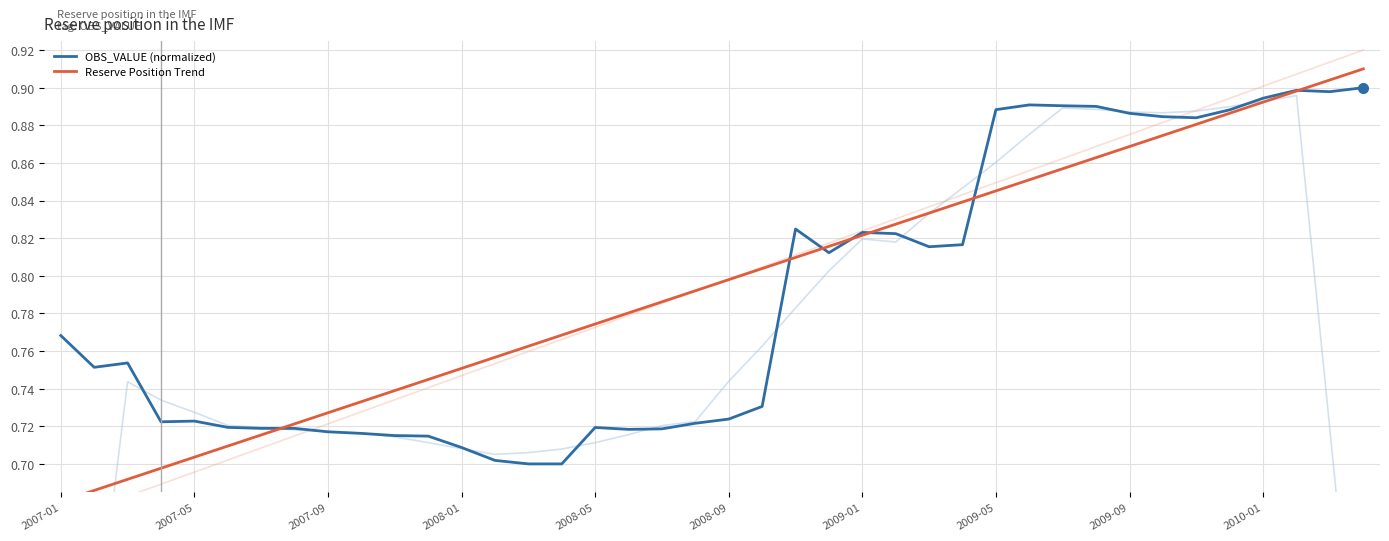

Is the value of Reserve Position Trend at 22 greater than the value of OBS_VALUE (normalized) at 19?

Yes